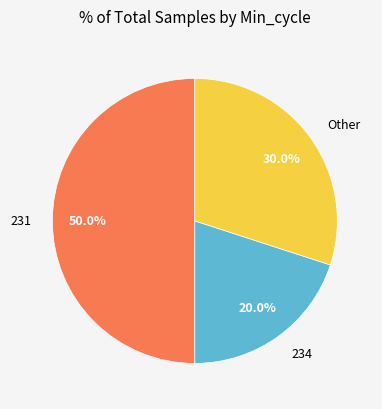

What percentage is NOT represented by 234?

80.0%